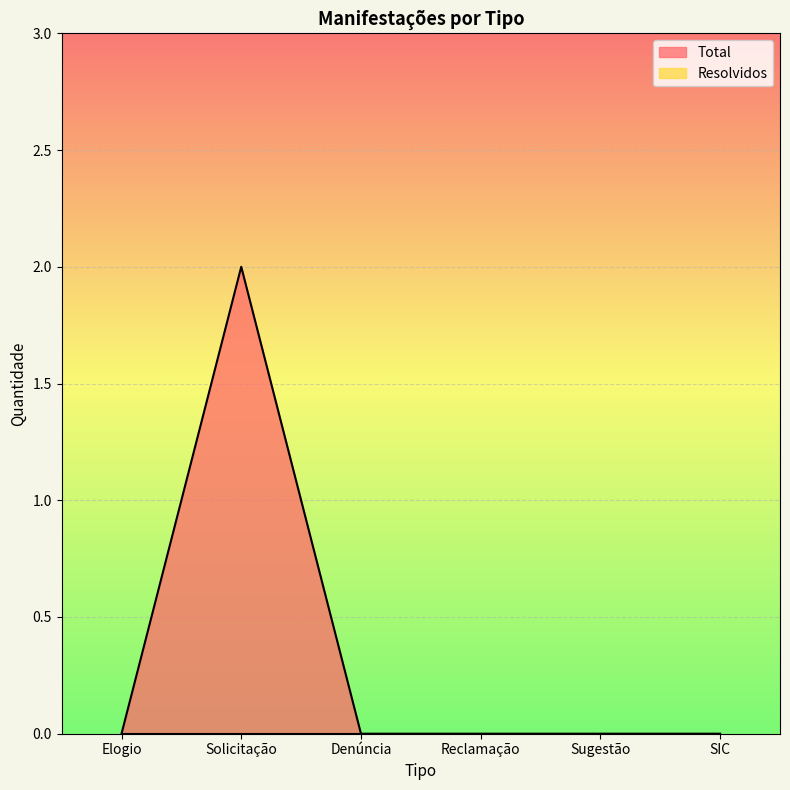

What is the label of the 1st point from the right?

SIC